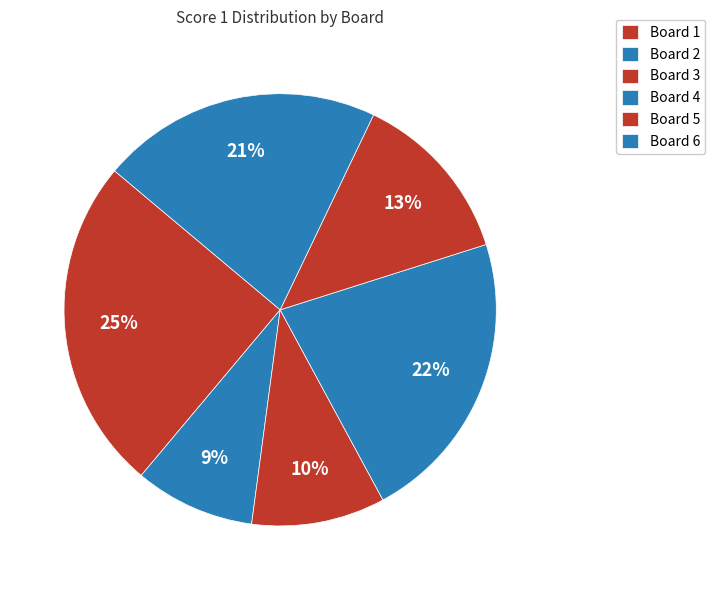

How many slices are in this pie chart?

6